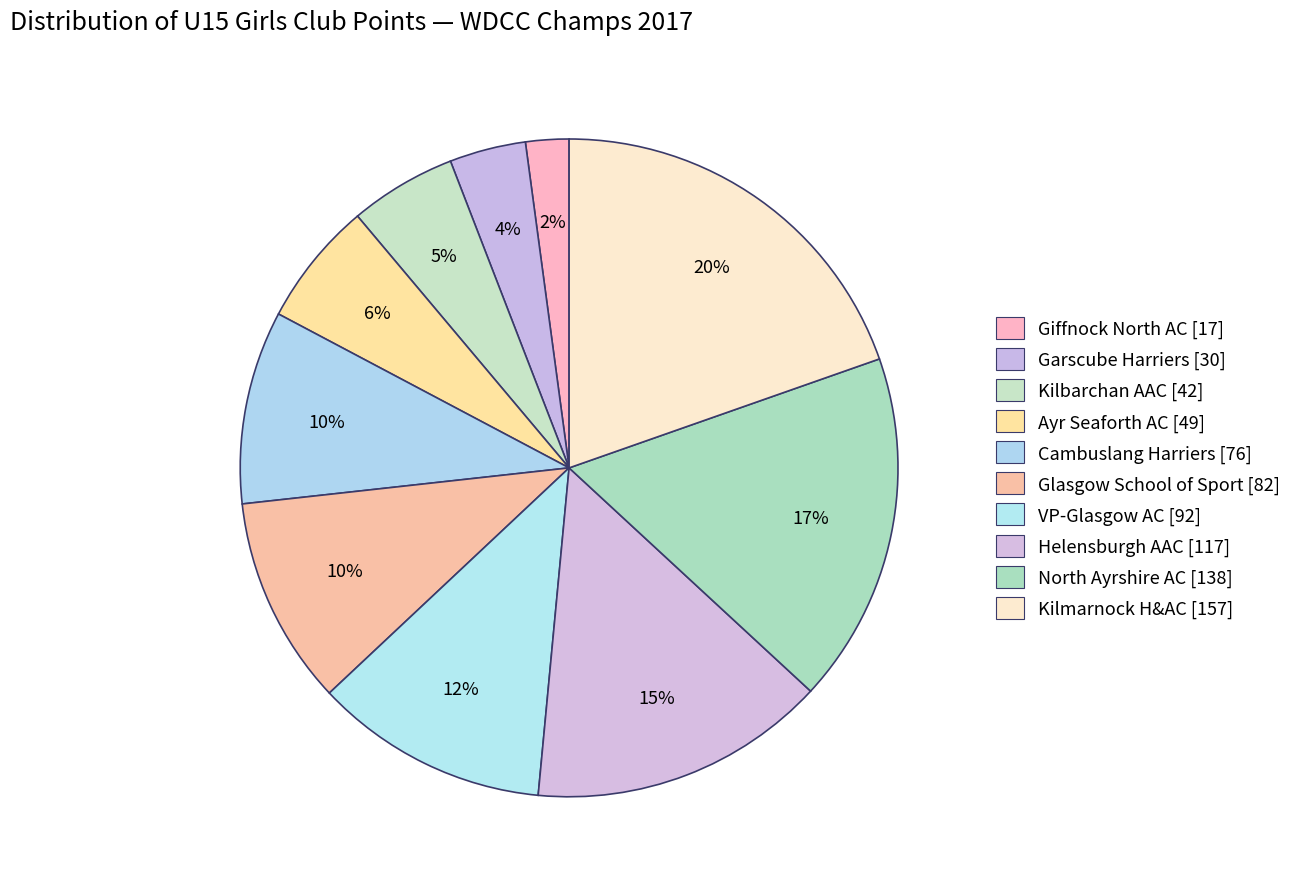

What is the smallest slice in the pie chart?

Giffnock North AC